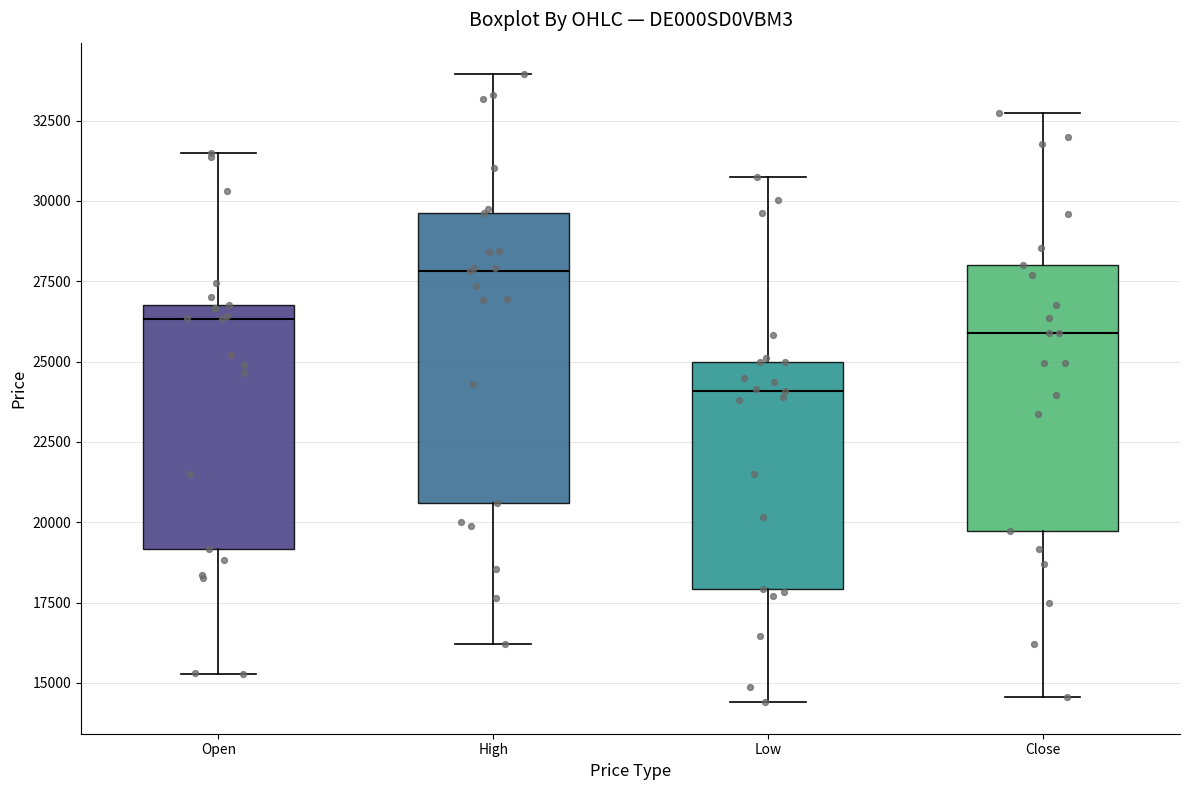

Reading left to right, read every box against the y-axis: the position of its median line, the range the box covers, and the ends of its whiskers. The values are not printed on the chart, so give them approximately, as read against the axis.

Open: median 26500, box 19000 to 27000, whiskers 15500 to 31500
High: median 28000, box 20500 to 29500, whiskers 16000 to 34000
Low: median 24000, box 18000 to 25000, whiskers 14500 to 31000
Close: median 26000, box 19500 to 28000, whiskers 14500 to 32500